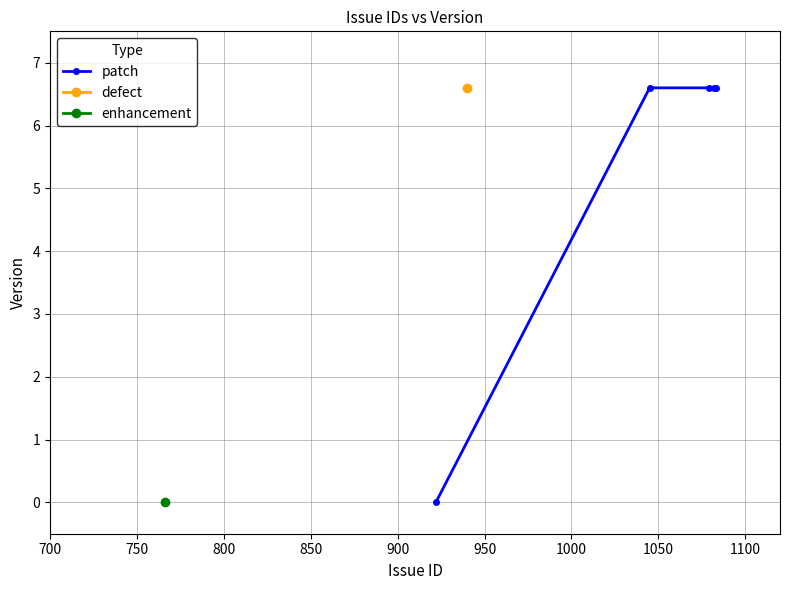

What is the maximum value shown in the chart?

6.6